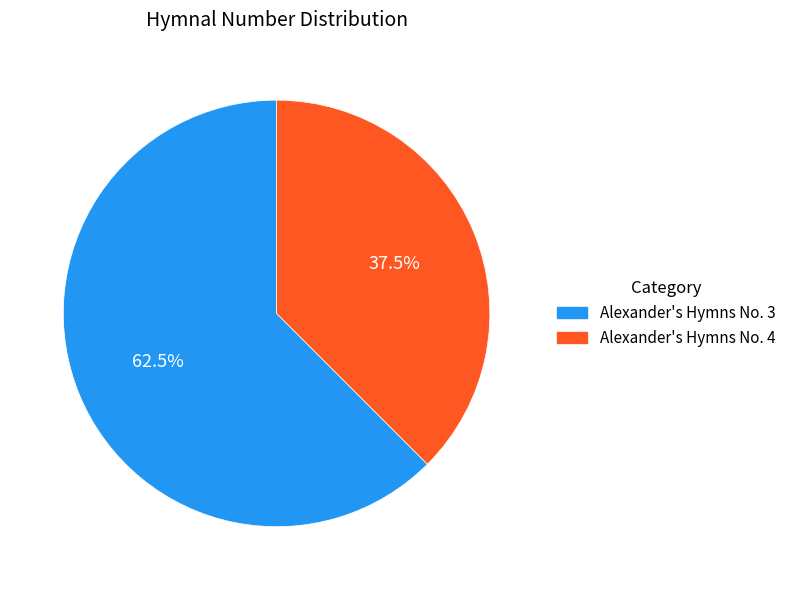

Count the number of slices in the pie.

2